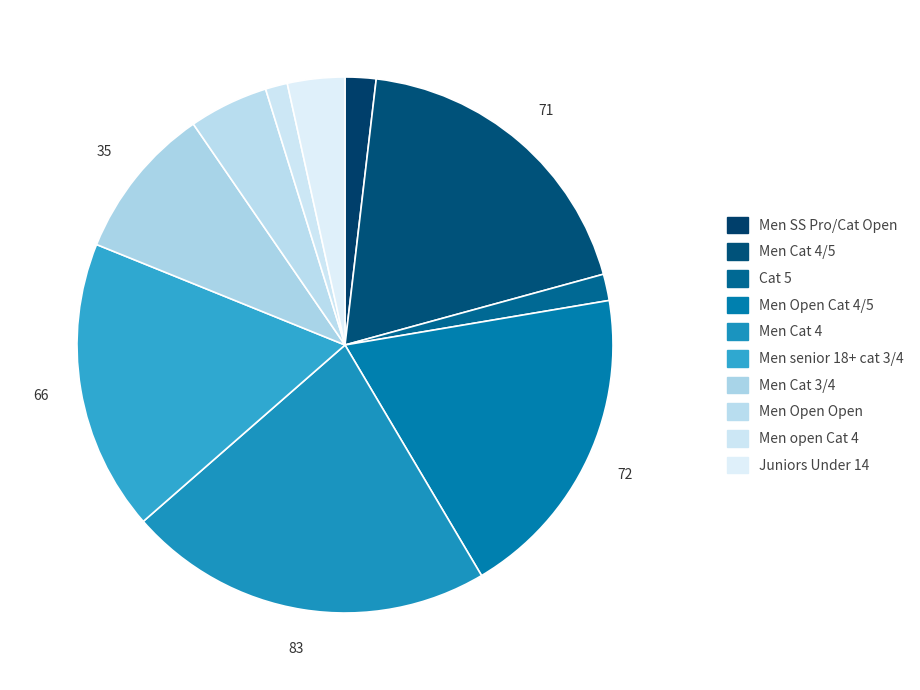

To the nearest percent, what is the difference between the largest and smallest slice percentages?

21%